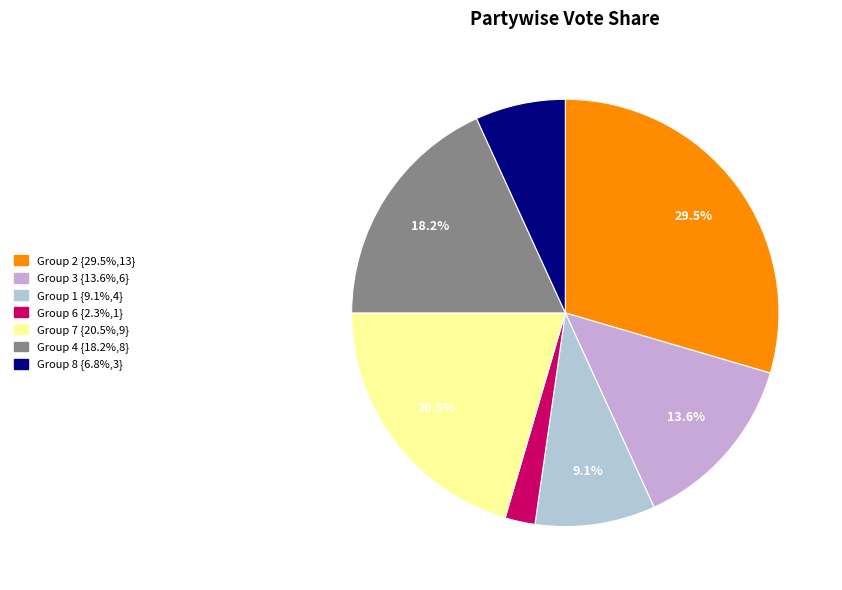

Does any single category account for the majority?

No